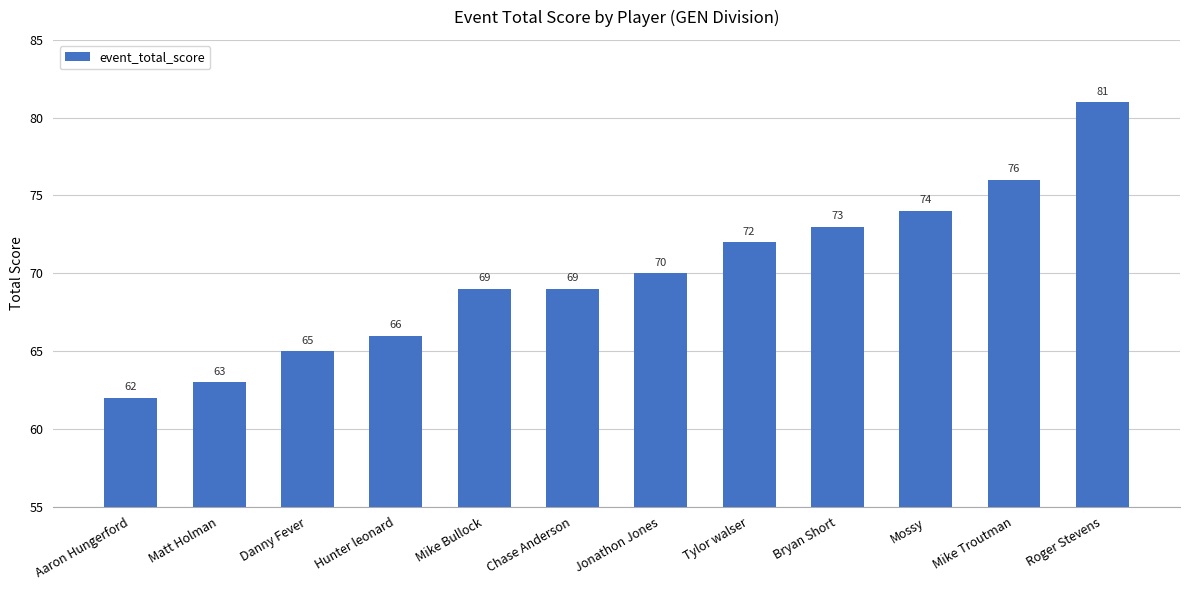

Reading right to left, what are all the values shown in this chart?

Roger Stevens=81	Mike Troutman=76	Mossy=74	Bryan Short=73	Tylor walser=72	Jonathon Jones=70	Chase Anderson=69	Mike Bullock=69	Hunter leonard=66	Danny Fever=65	Matt Holman=63	Aaron Hungerford=62